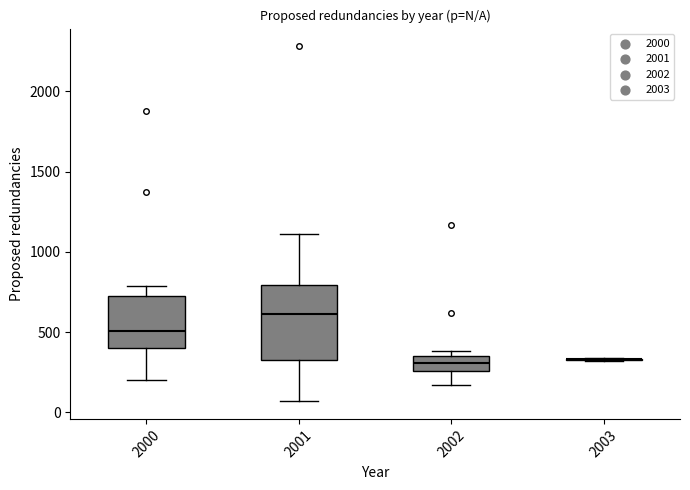

Reading left to right, read every box against the y-axis: the position of its median line, the range the box covers, and the ends of its whiskers. The values are not printed on the chart, so give them approximately, as read against the axis.

2000: median 500, box 400 to 700, whiskers 200 to 800
2001: median 600, box 350 to 800, whiskers 50 to 1100
2002: median 300, box 250 to 350, whiskers 150 to 400
2003: box collapsed to a line at 350, whiskers 300 to 350